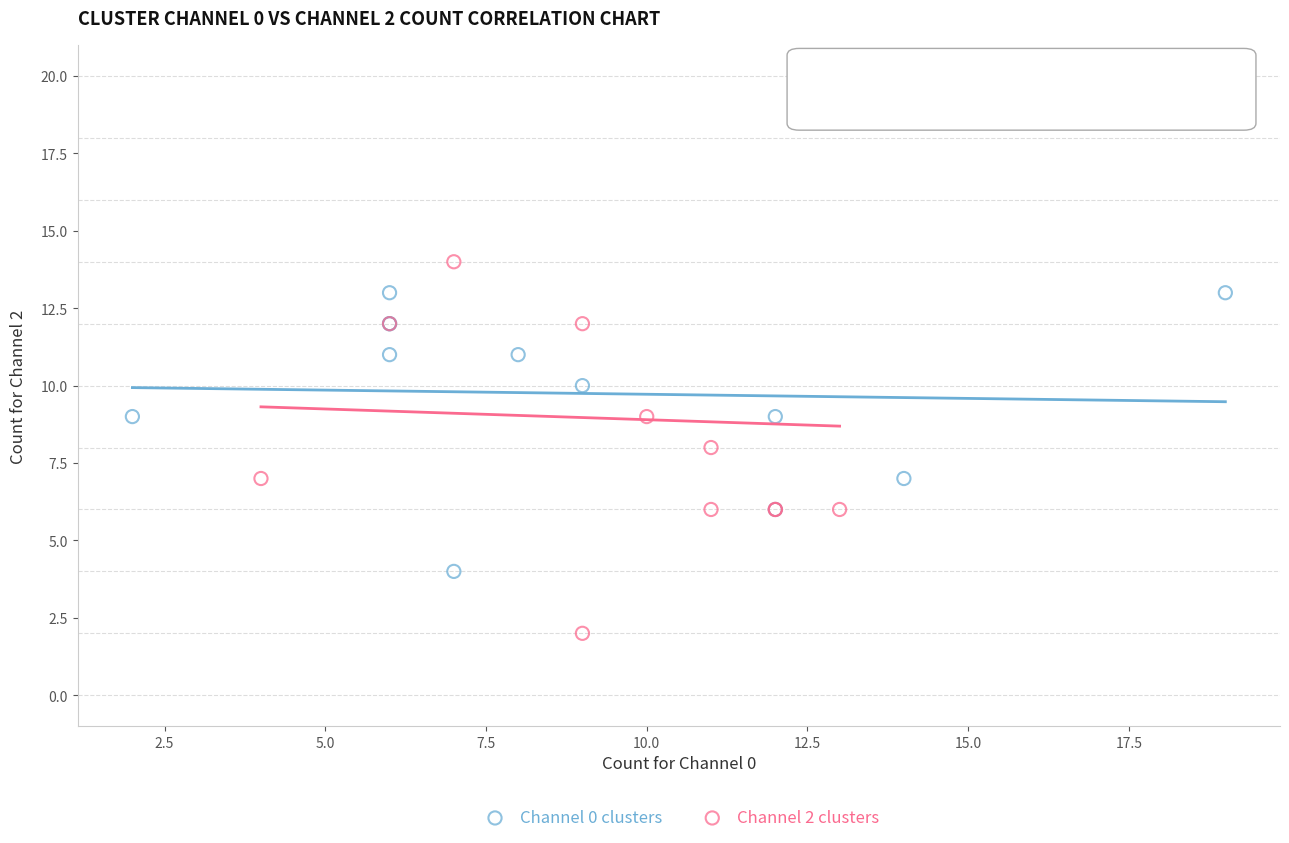

Which series has the largest Y range (max minus min)?

Channel 2 clusters